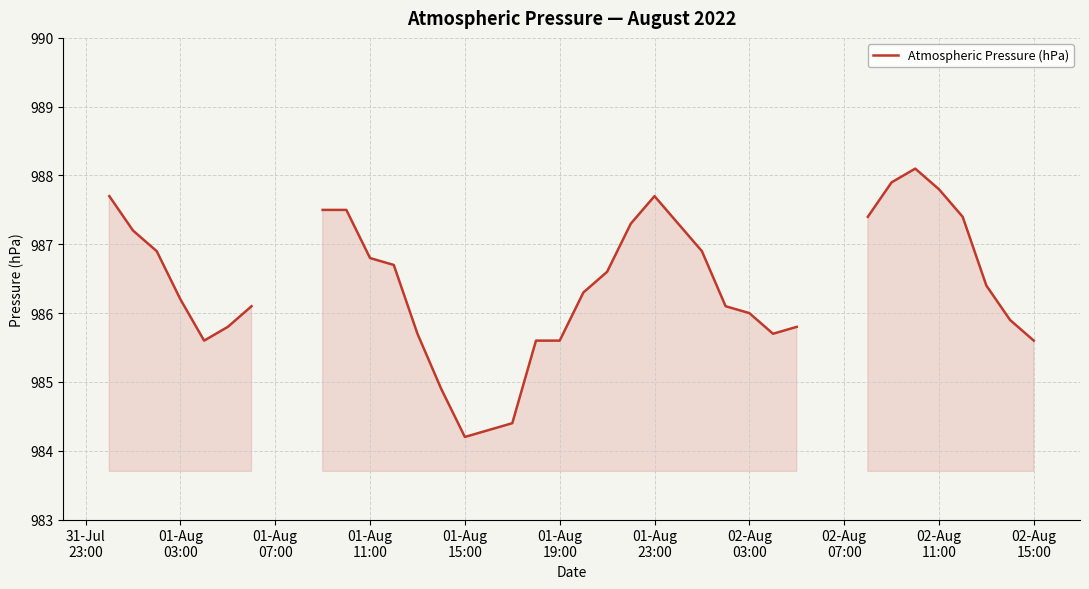

Where is the data nearest to the value 986?

02-Aug 03:00